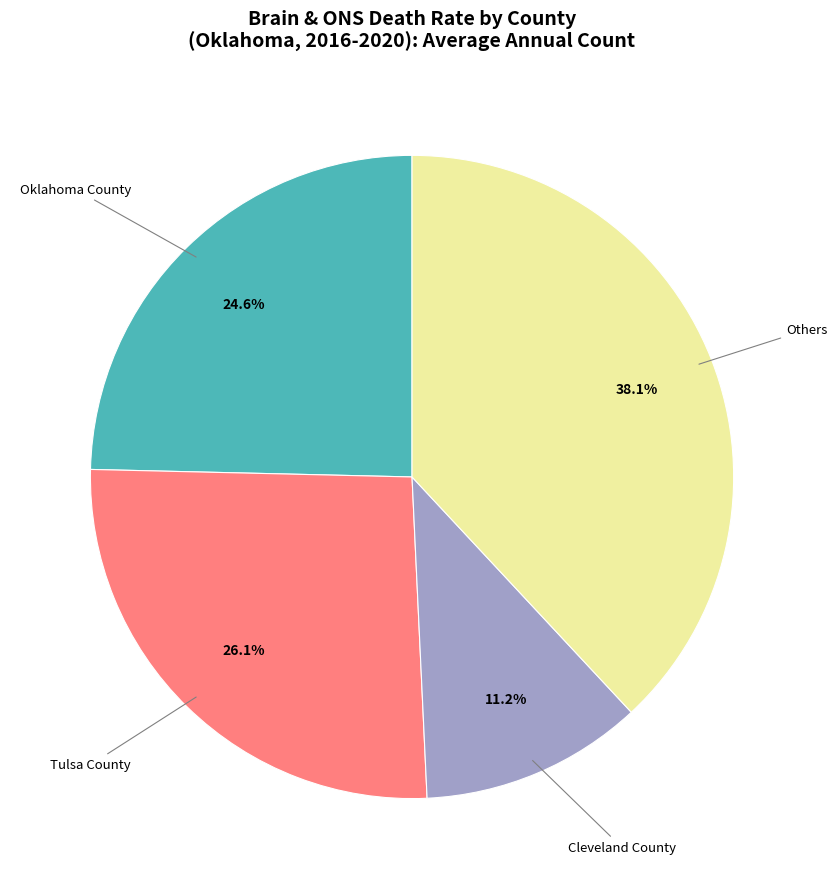

Is there any slice that represents more than half of the pie?

No